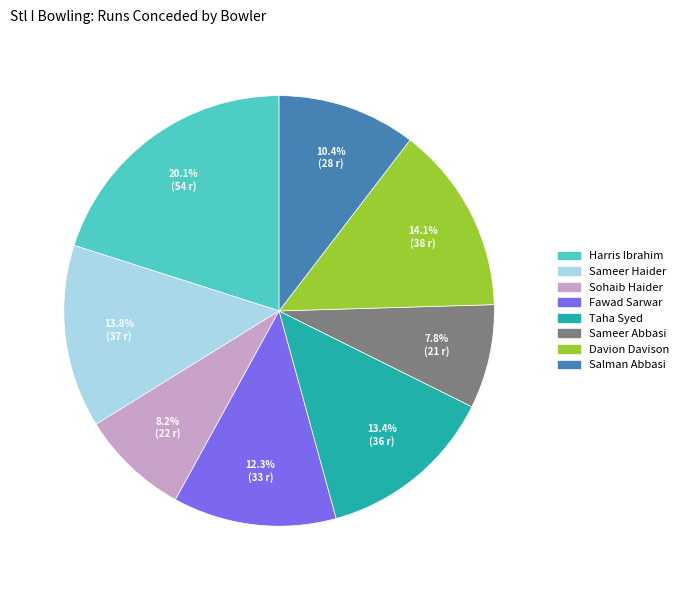

Combined, do Sameer Haider and Davion Davison account for over 50%?

No